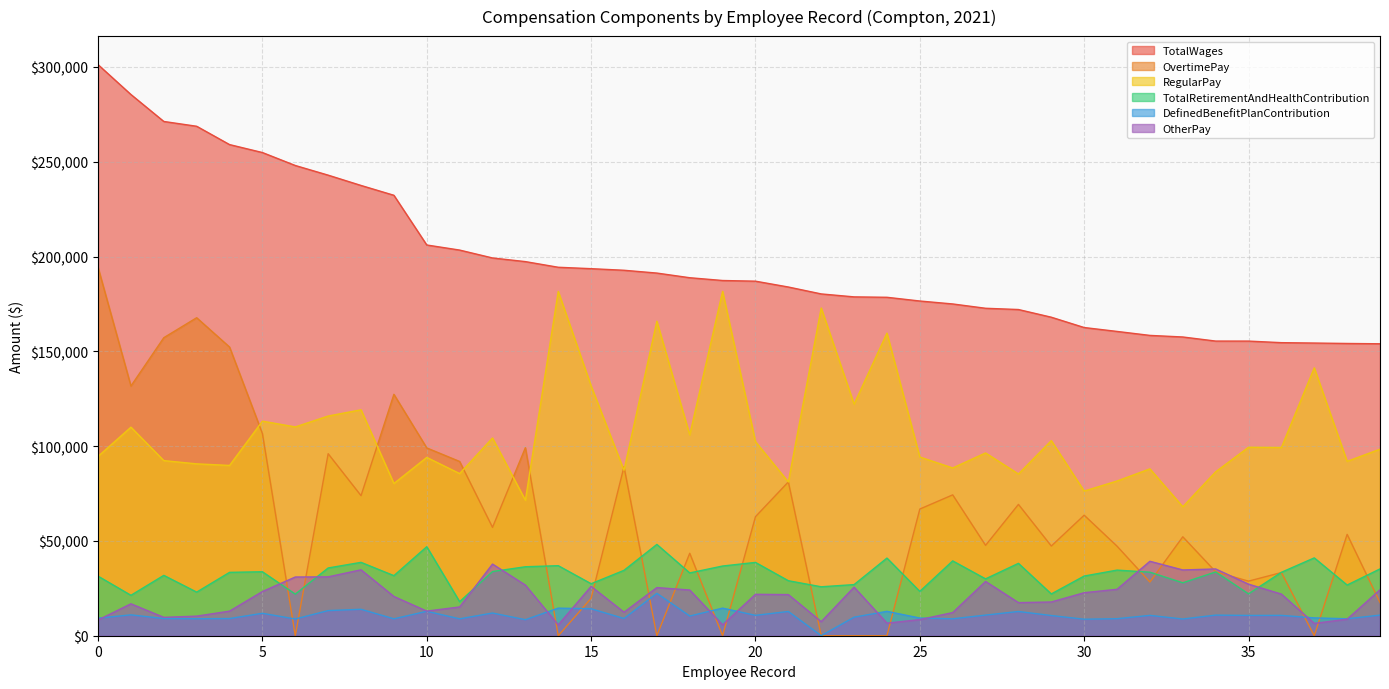

What is the difference between the DefinedBenefitPlanContribution values at 33 and 39?

2068